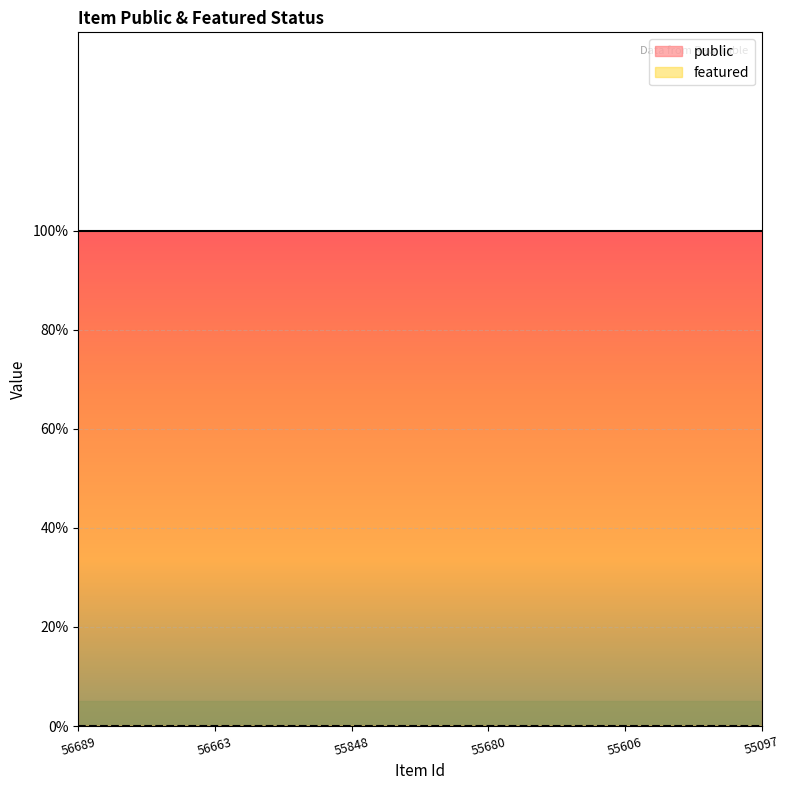

True or false: public and featured intersect in this chart.

False